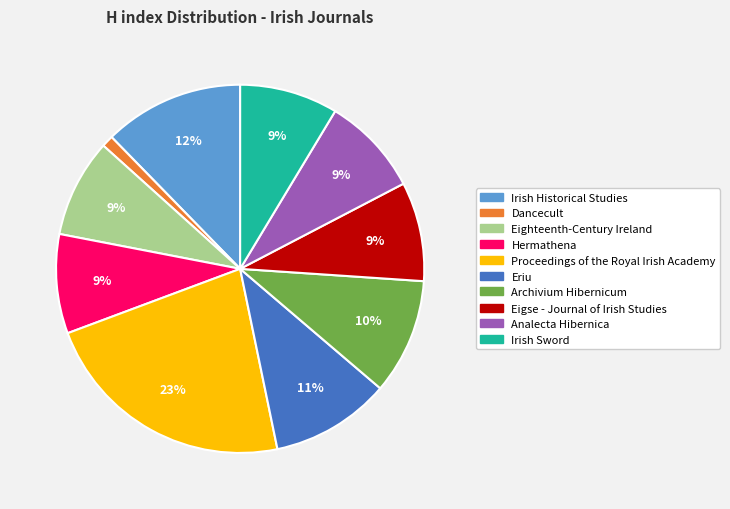

To the nearest percent, what percentage of the pie is Eighteenth-Century Ireland?

9%